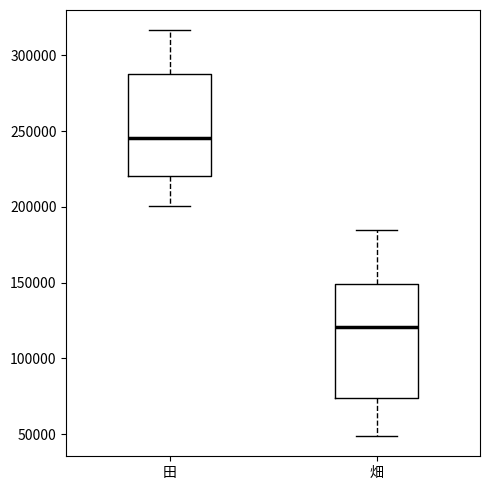

Reading left to right, transcribe this box plot: for each box, give where its median line is, the range the box spans, and where its two whiskers end, as read against the y-axis. The values are not printed on the chart, so give them approximately, as read against the axis.

田: median 245000, box 220000 to 290000, whiskers 200000 to 315000
畑: median 120000, box 75000 to 150000, whiskers 50000 to 185000